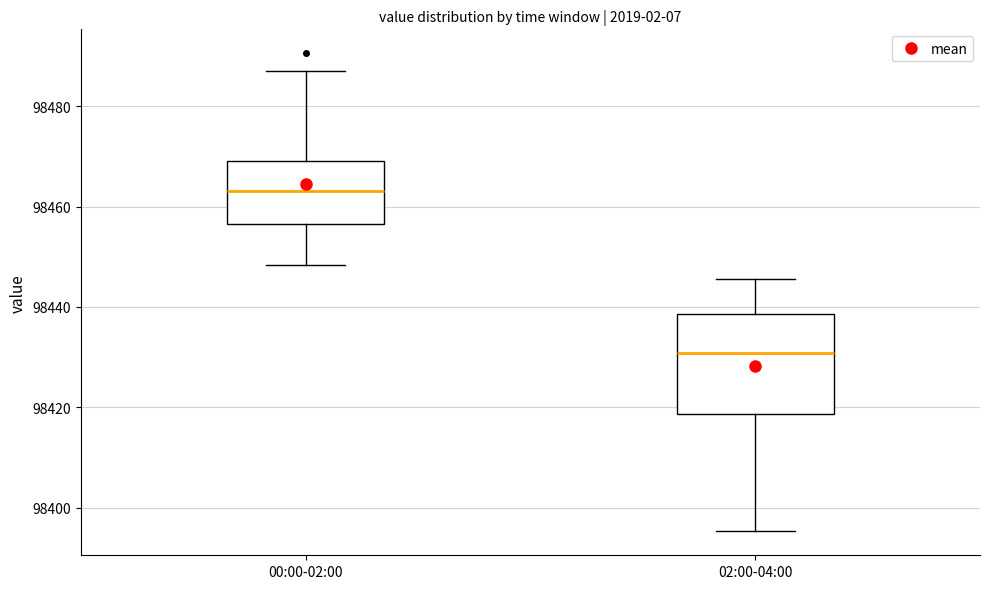

Reading left to right, read every box against the y-axis: the position of its median line, the range the box covers, and the ends of its whiskers. The values are not printed on the chart, so give them approximately, as read against the axis.

00:00-02:00: median 98464, box 98456 to 98470, whiskers 98448 to 98486
02:00-04:00: median 98430, box 98418 to 98438, whiskers 98396 to 98446